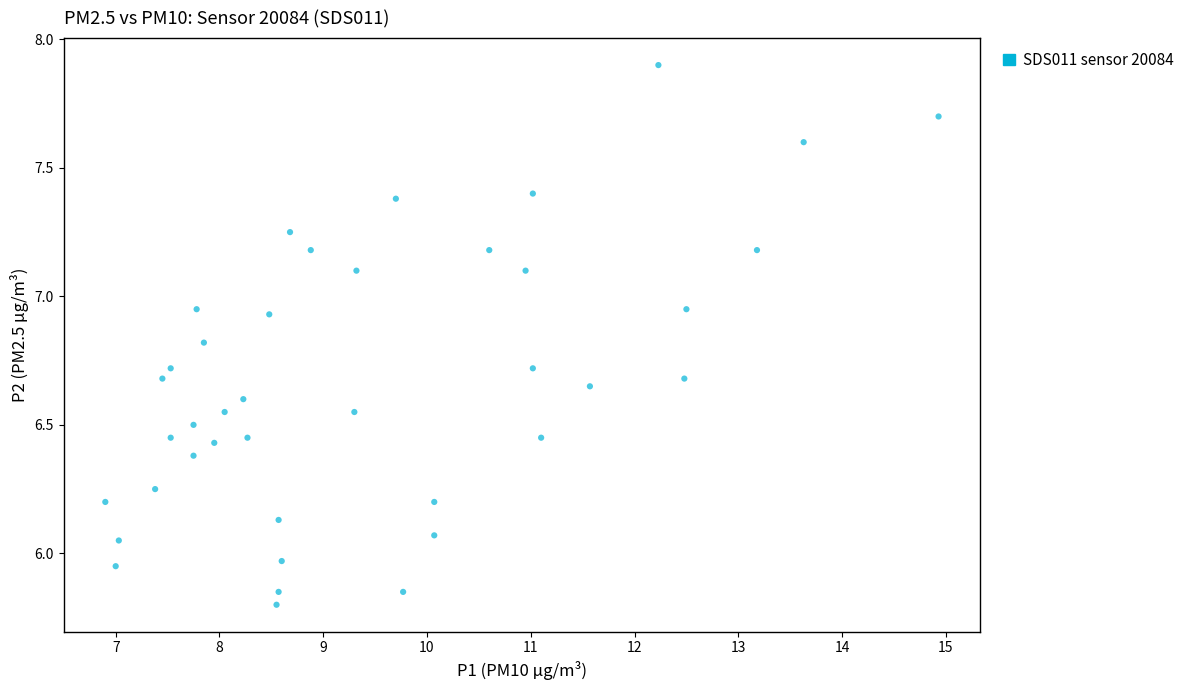

What is the range of X values (max minus min)?

8.0